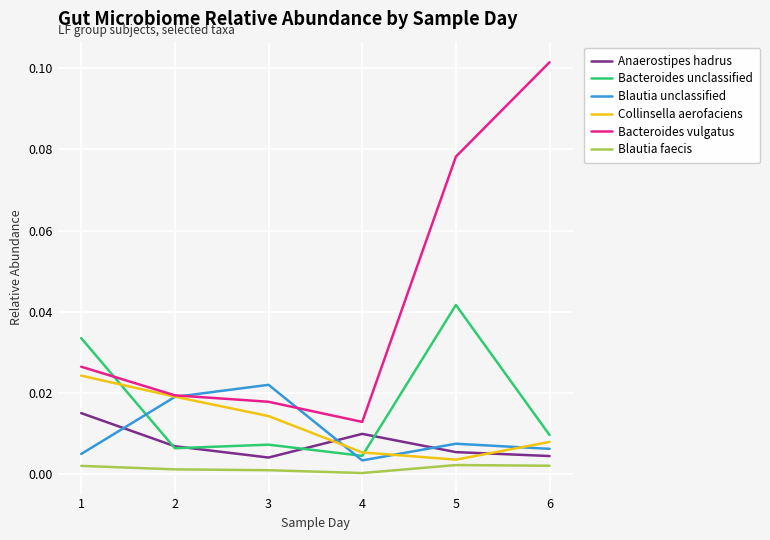

At which category does the chart reach its peak across all series?

6